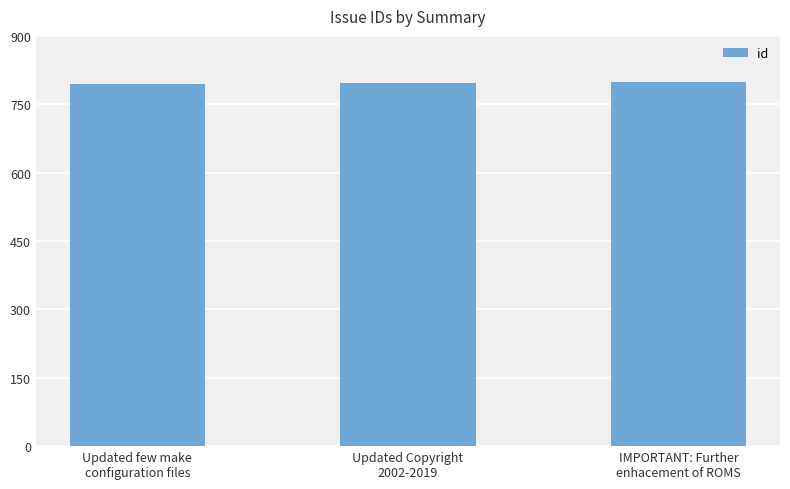

What is the value of the 1st bar from the left?

795